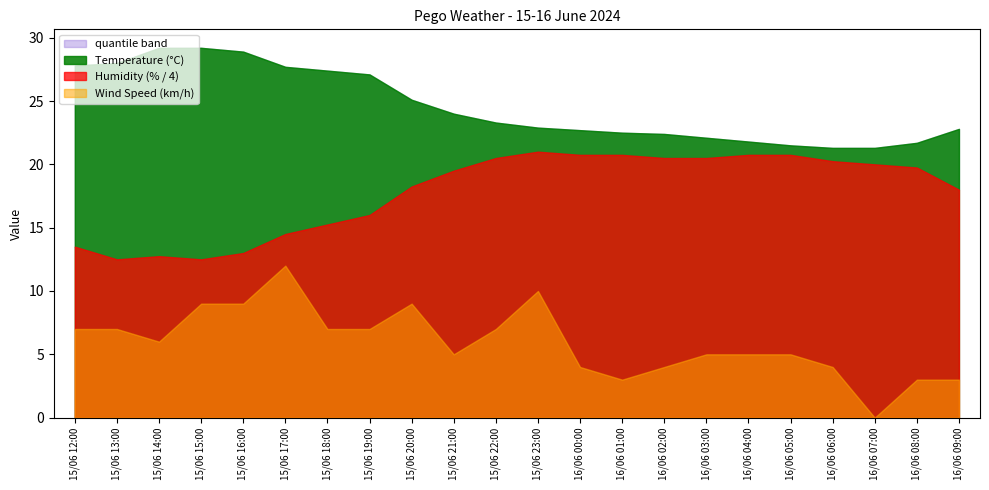

What is the label of the 16th point from the left?

16/06 03:00